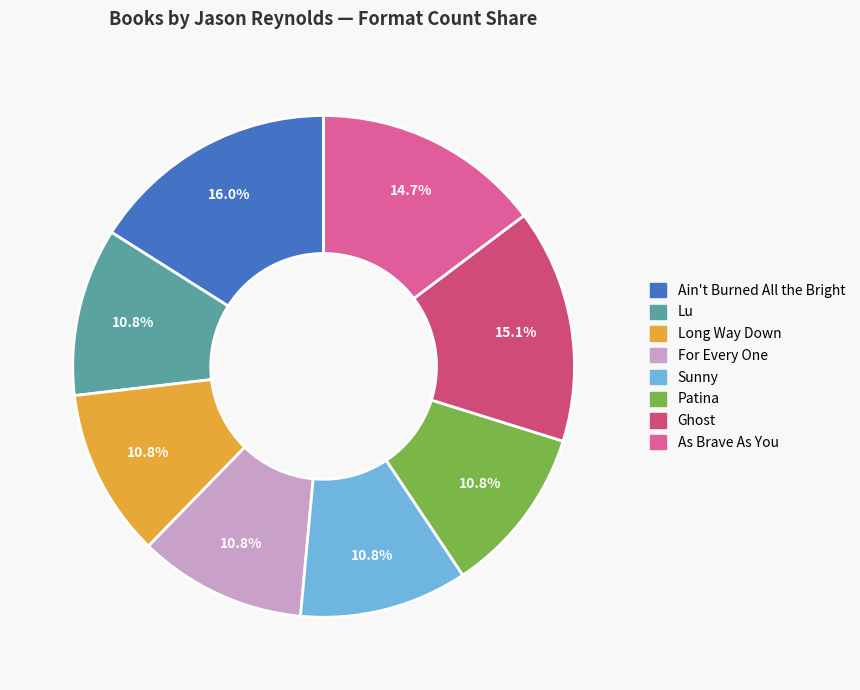

What is the smallest slice in the pie chart?

Patina